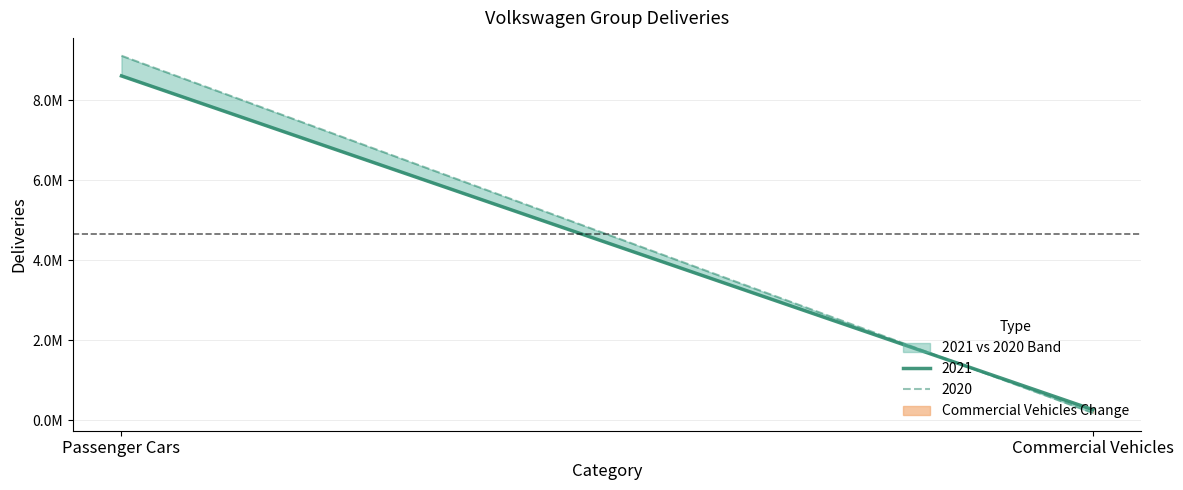

Is it true that 2021 equals 178194 at Commercial Vehicles?

False